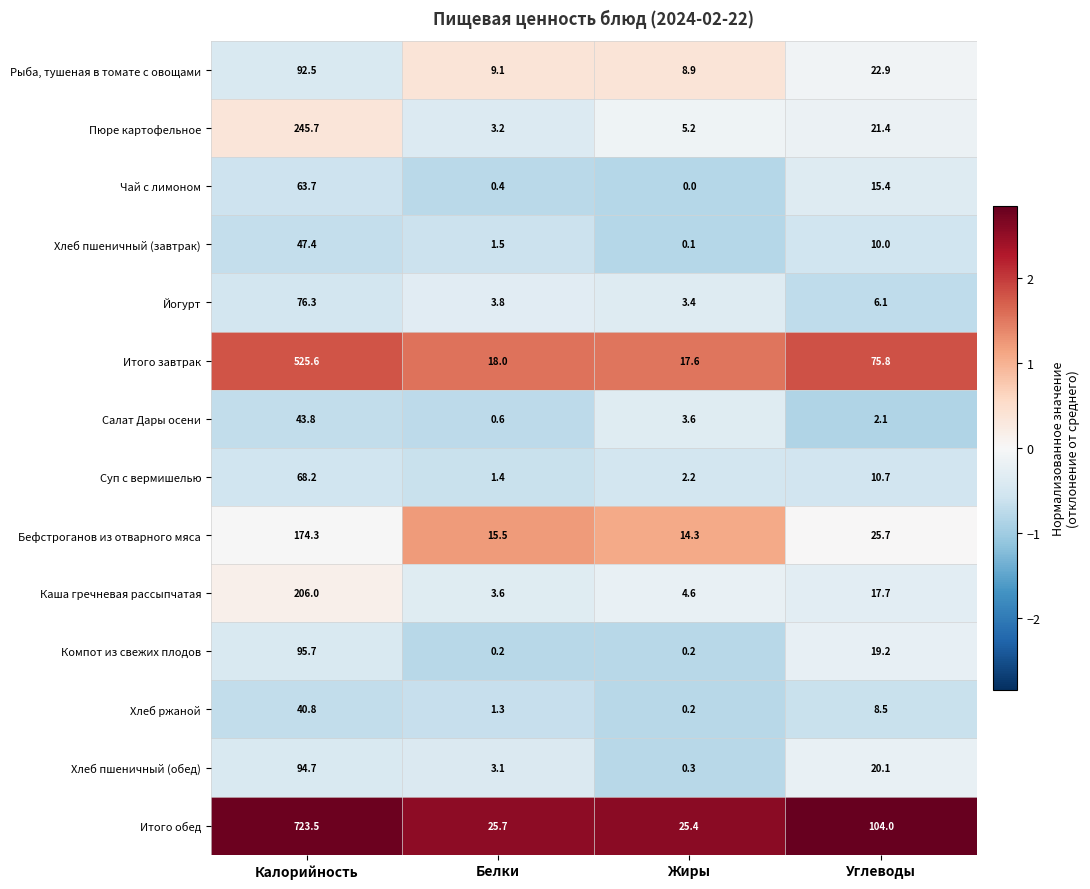

What is the difference between the second highest and second lowest values in the Салат Дары осени series?

1.5